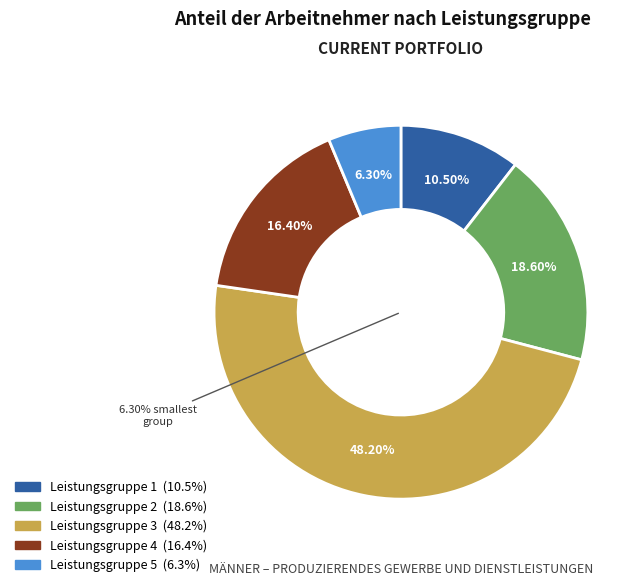

Does Leistungsgruppe 4 account for over 50% of the chart?

No